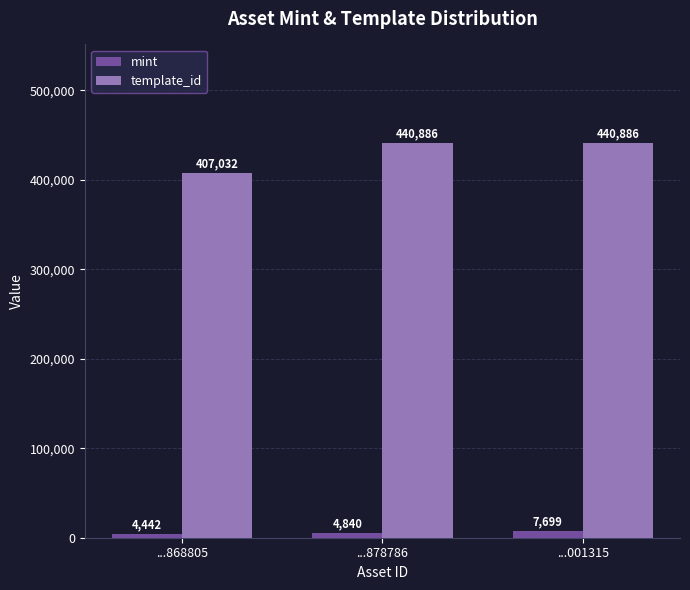

What are all the series names shown in the legend?

mint, template_id